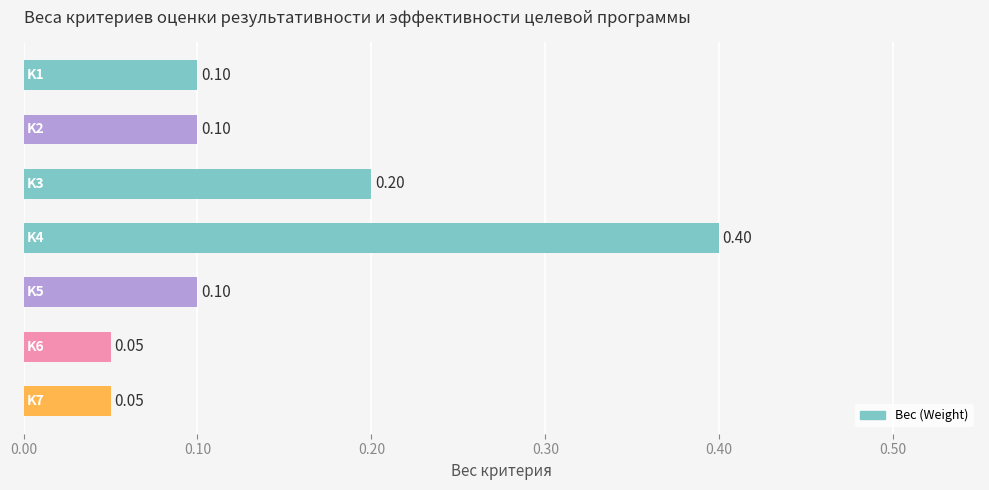

Does the chart contain stacked bars?

No